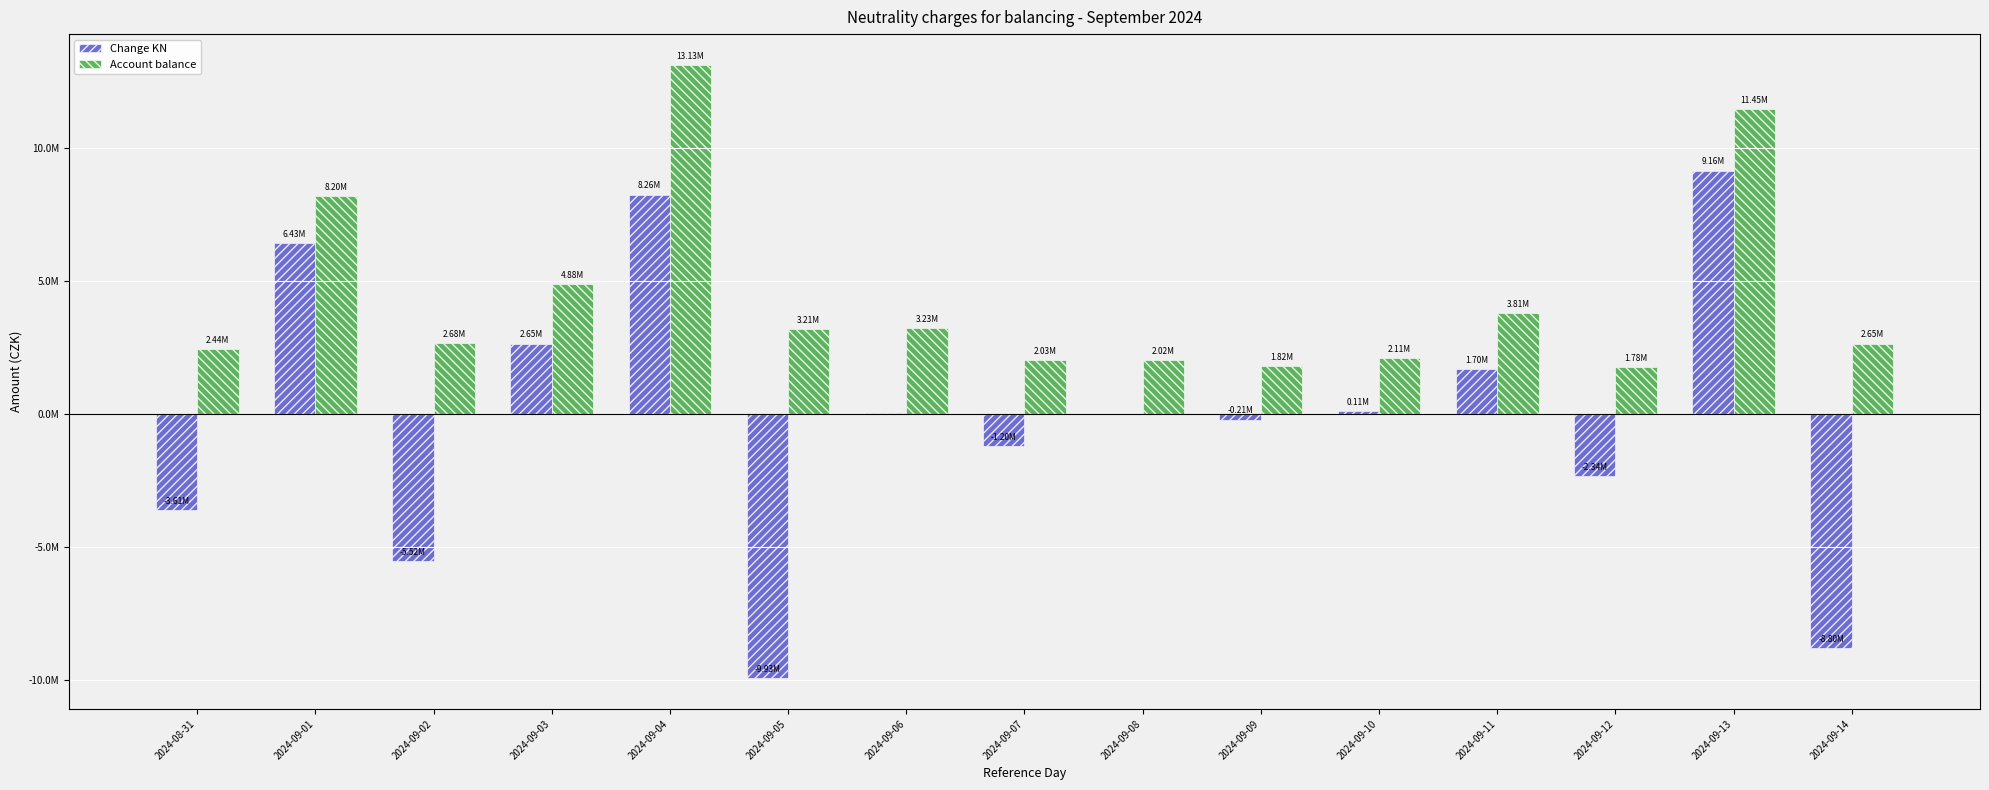

True or false: Account balance has a value of 19797091.4 at 2024-09-13.

False